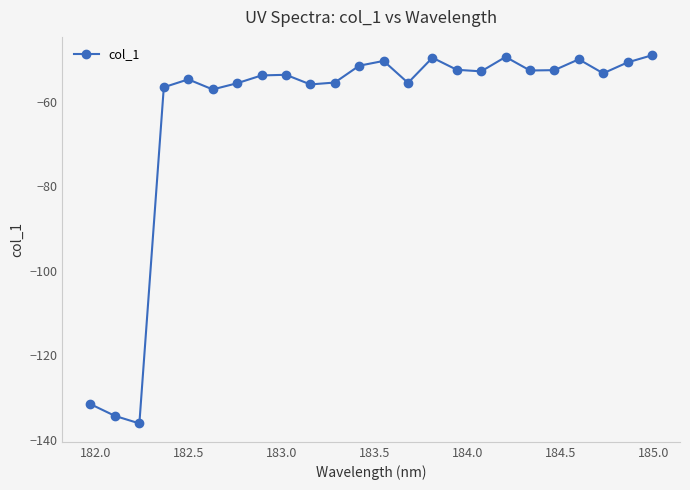

What is the value of the 11th point from the left?

-55.4